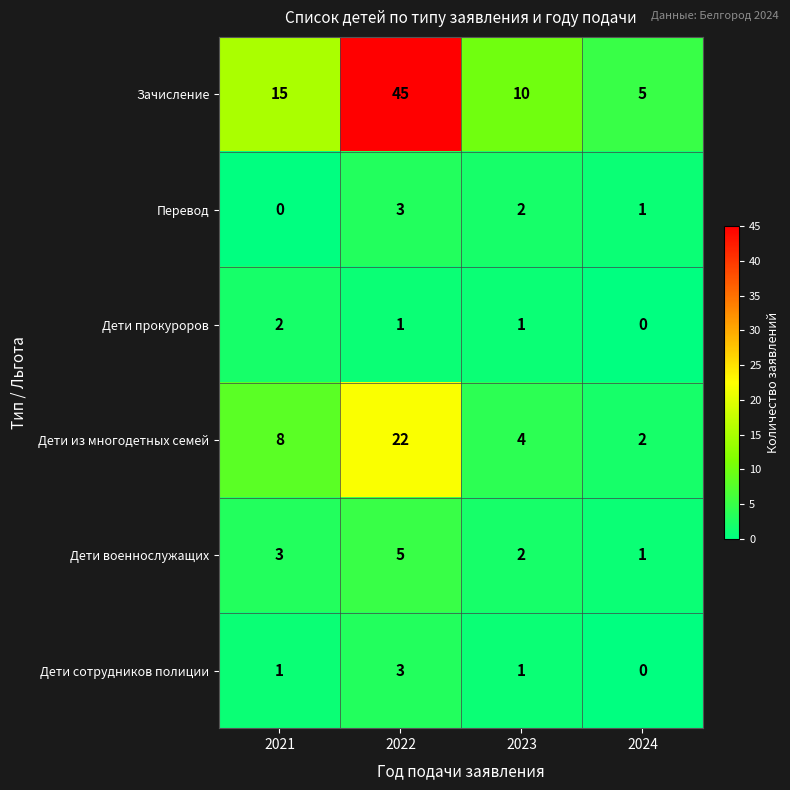

What is the difference between the highest and lowest values at 2024?

5